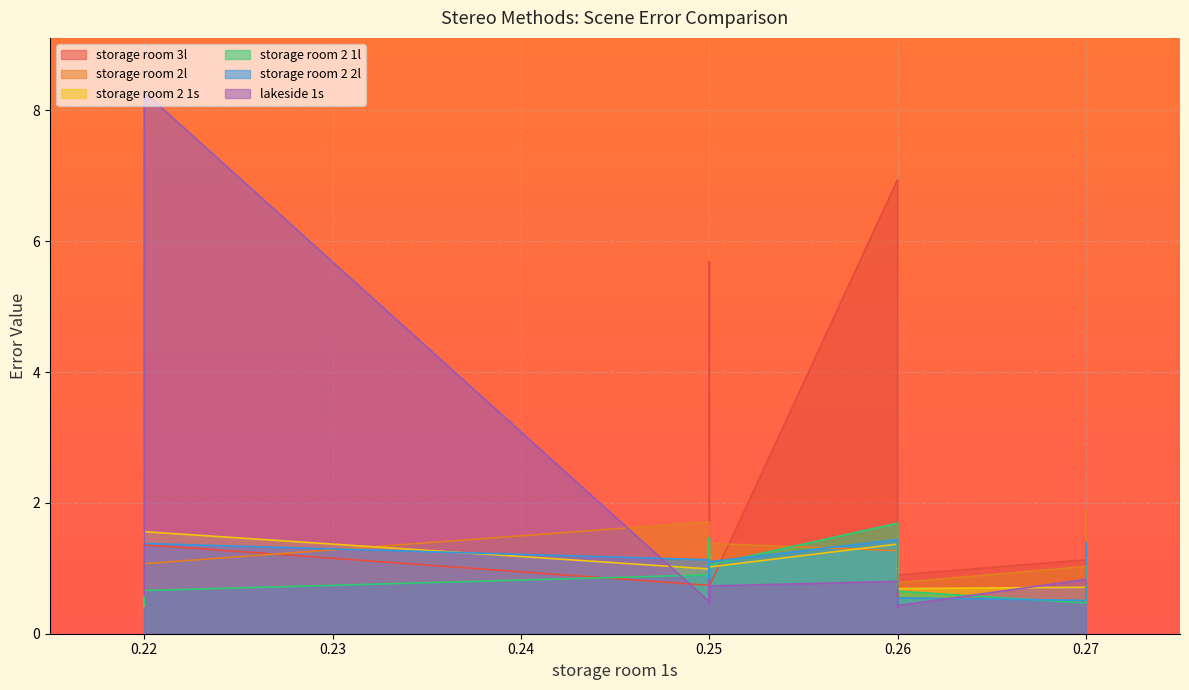

How many series are shown in this chart?

6